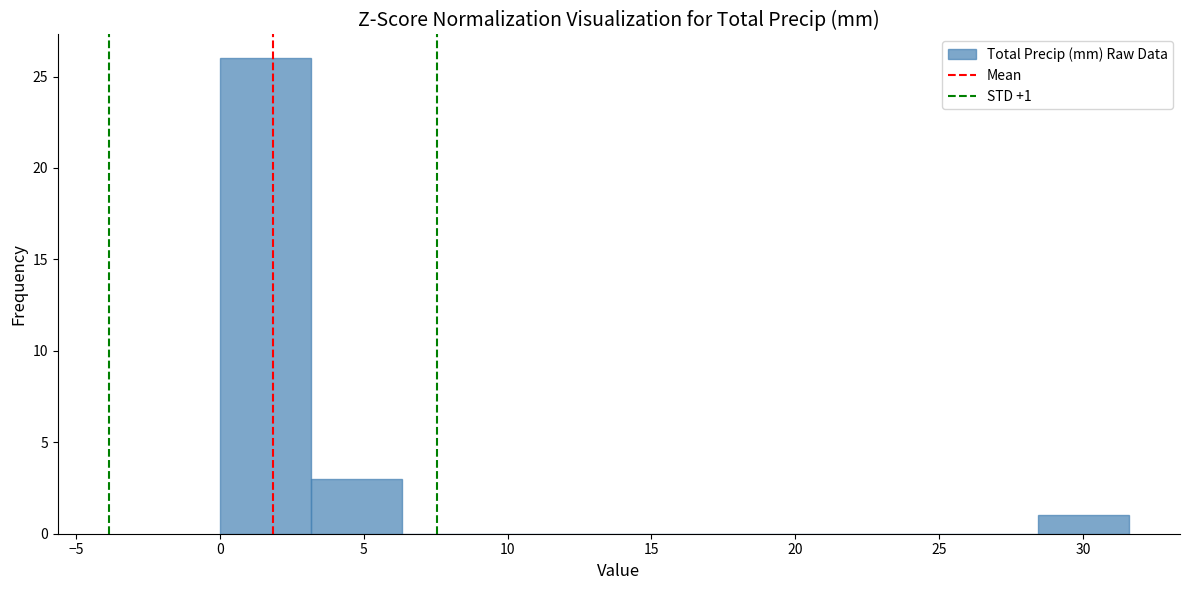

Which range on the x-axis has the tallest bar?

0.0 to 3.0